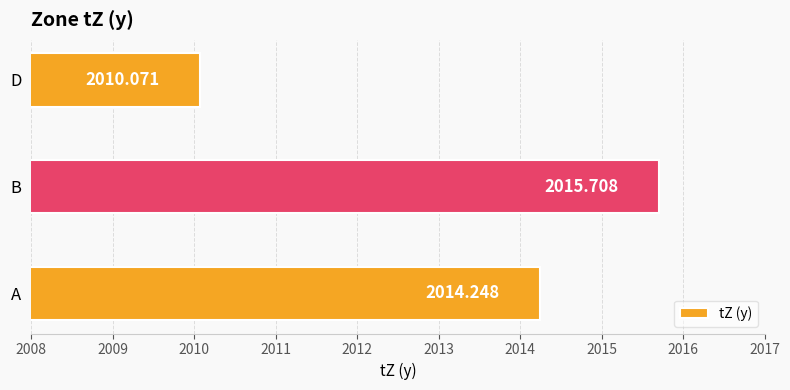

What is the change in value from A to B?

+1.5